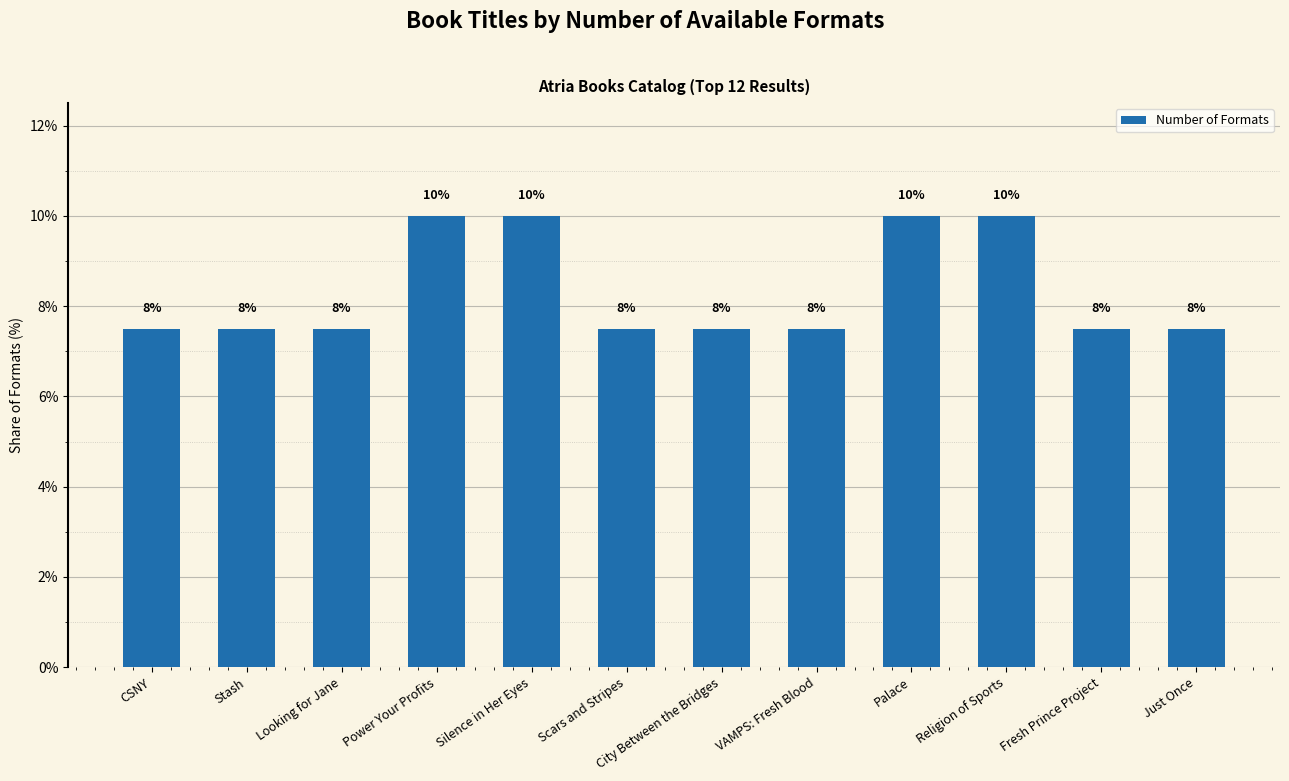

Are the bars horizontal?

No